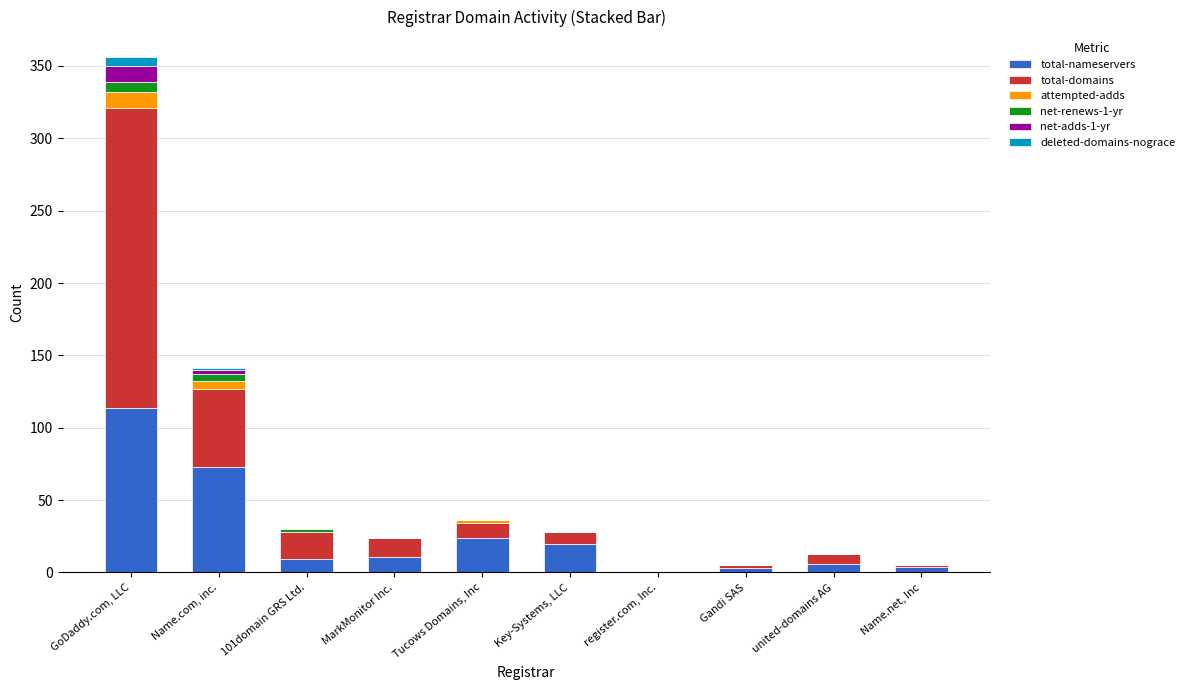

At which category is the sum across all series the highest?

GoDaddy.com, LLC